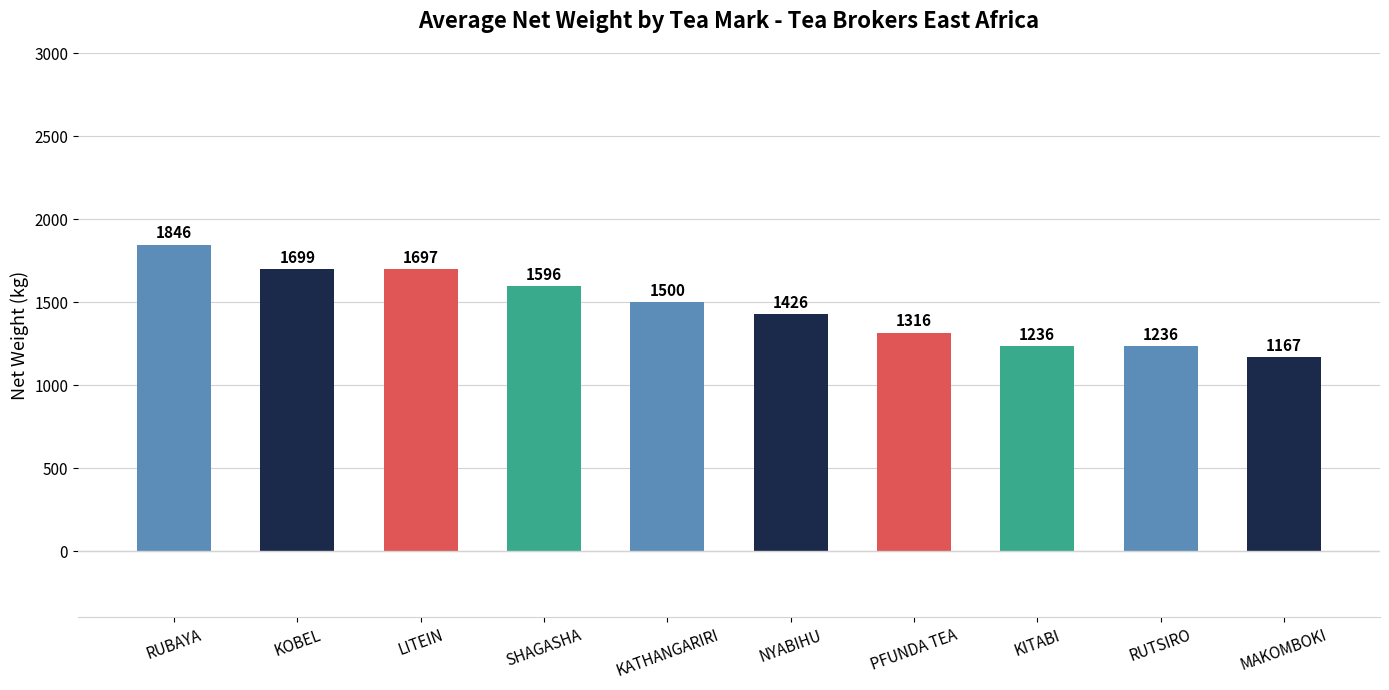

What is the value of the 4th bar from the left?

1596.0